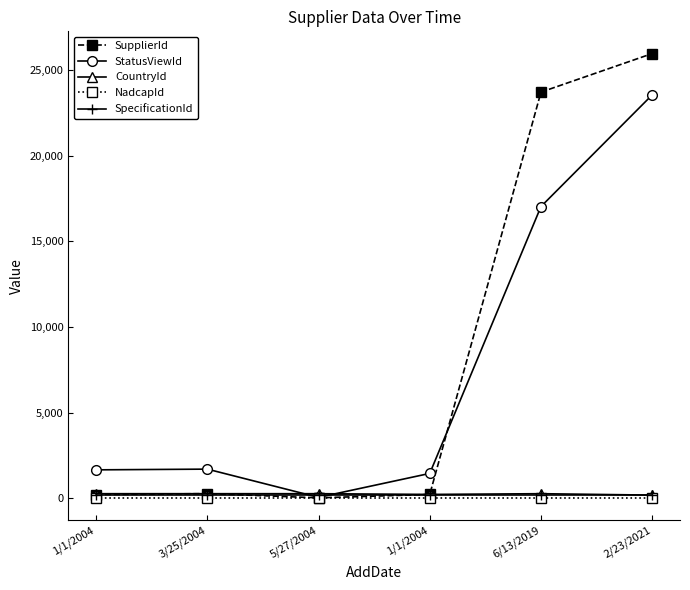

Is the value of StatusViewId at 3/25/2004 greater than the value of CountryId at 1/1/2004?

Yes